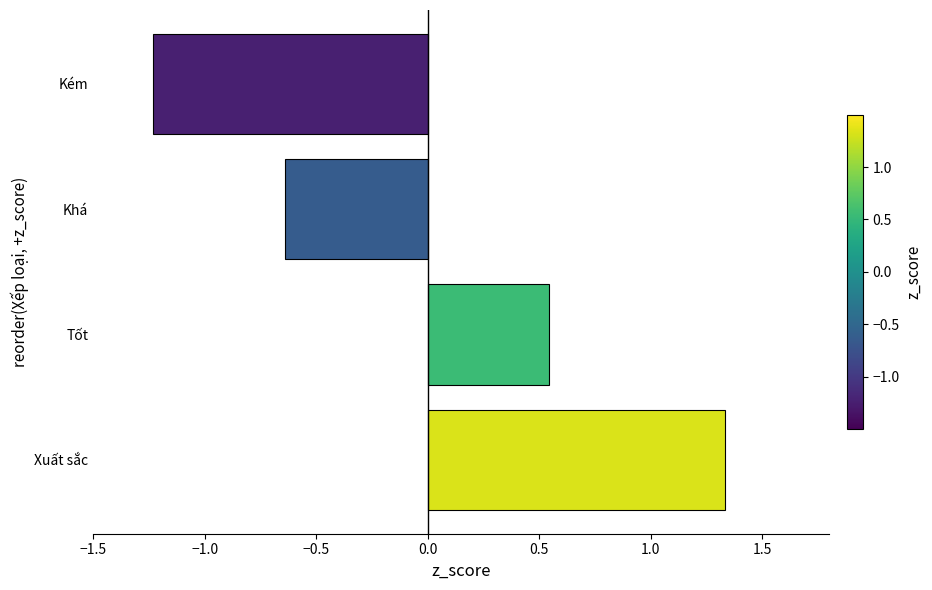

What is the greatest value displayed?

1.3